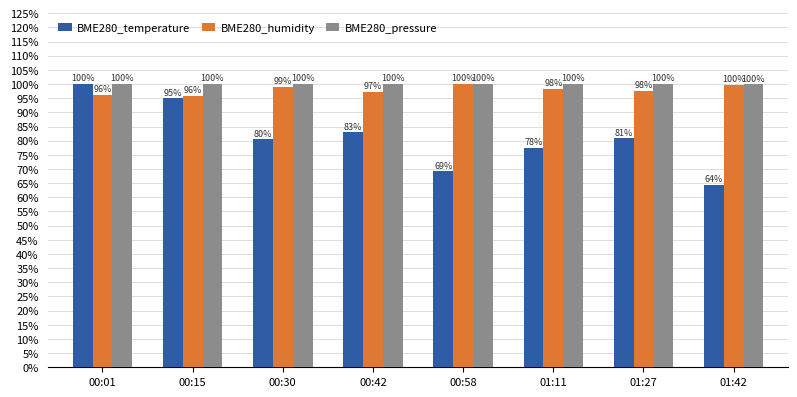

What are all the series names shown in the legend?

BME280_temperature, BME280_humidity, BME280_pressure